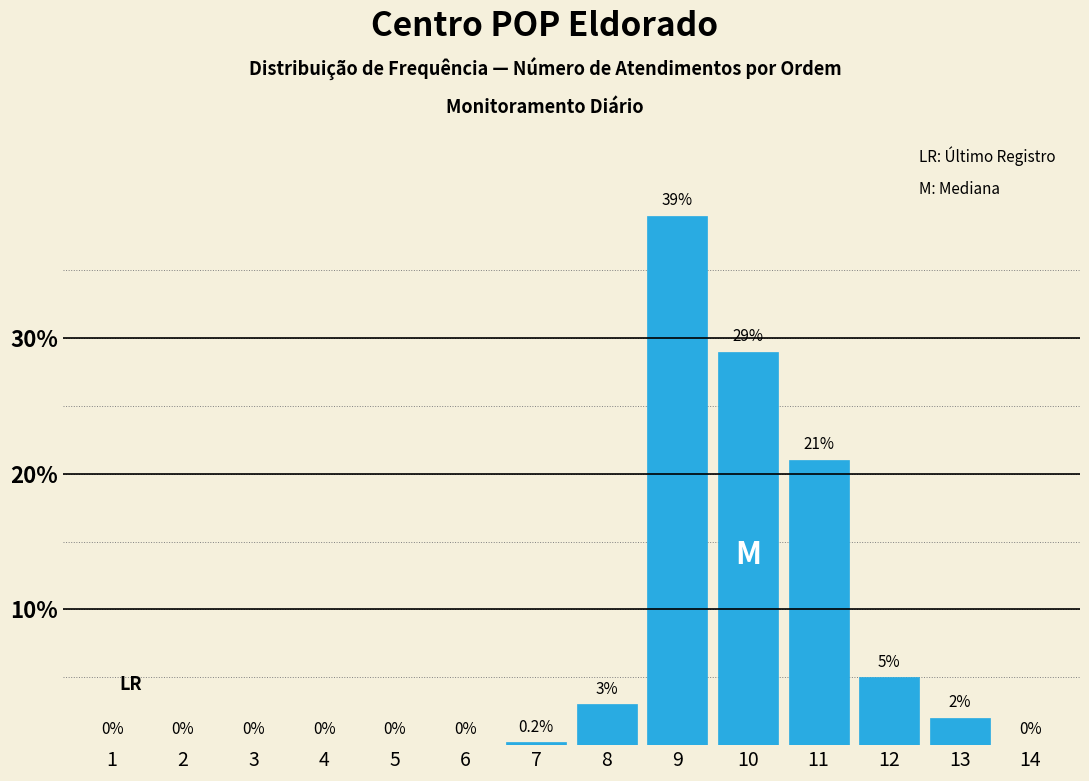

Reading left to right, what are all the values shown in this chart?

1=0.0	2=0.0	3=0.0	4=0.0	5=0.0	6=0.0	7=0.2	8=3.0	9=39.0	10=29.0	11=21.0	12=5.0	13=2.0	14=0.0